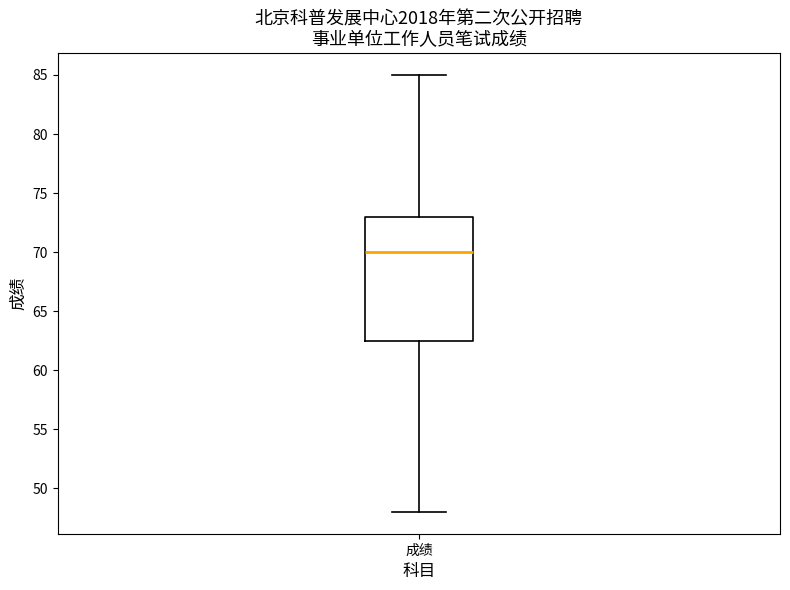

Where does the lower whisker of the box for 成绩 end on the y-axis? The values are not printed on the chart, so give them approximately, as read against the axis.

48.0